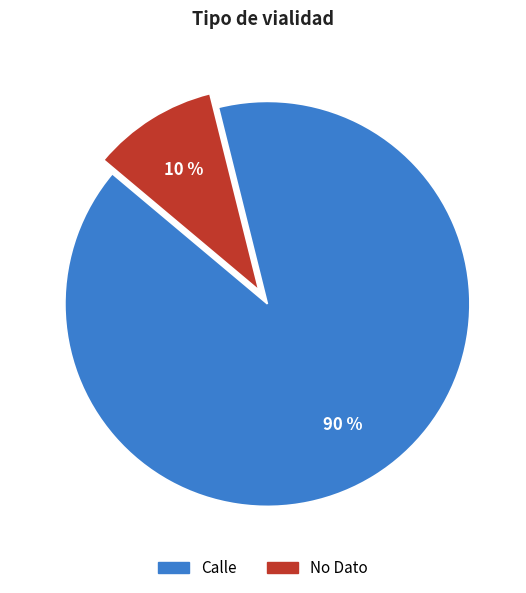

Rank the categories by value from highest to lowest.

Calle, No Dato